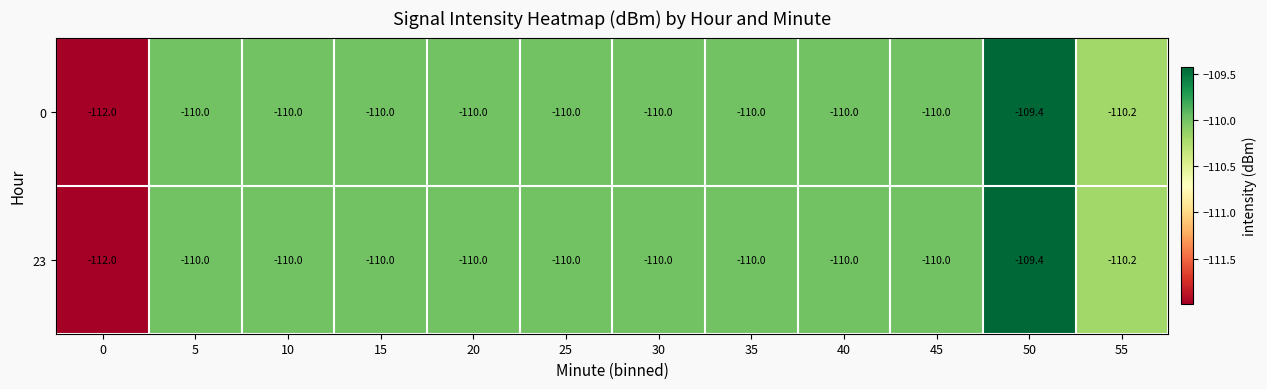

What is the sum of all 0 values?

-1321.6